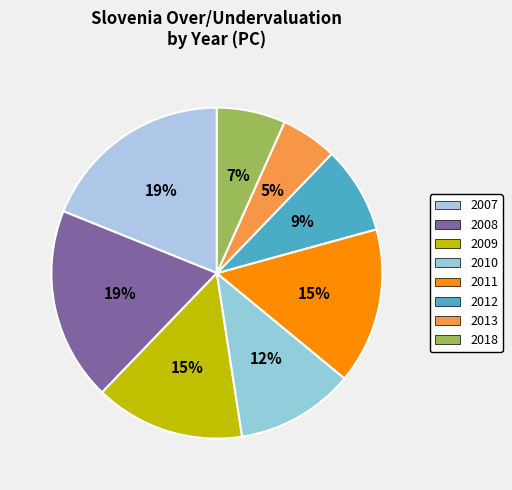

The 2008 slice represents 19% of the pie. True or false?

True